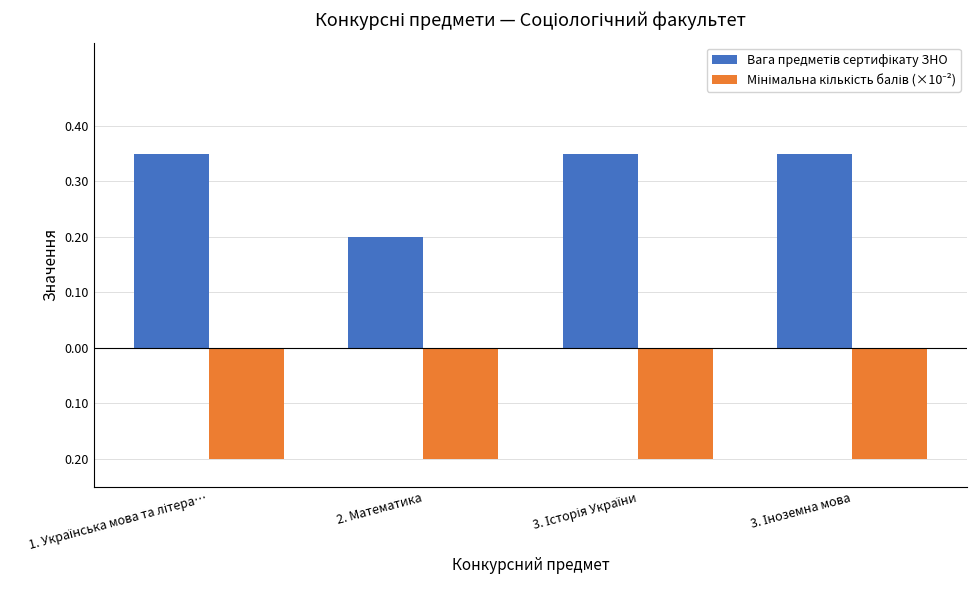

Does the chart contain any negative values?

Yes